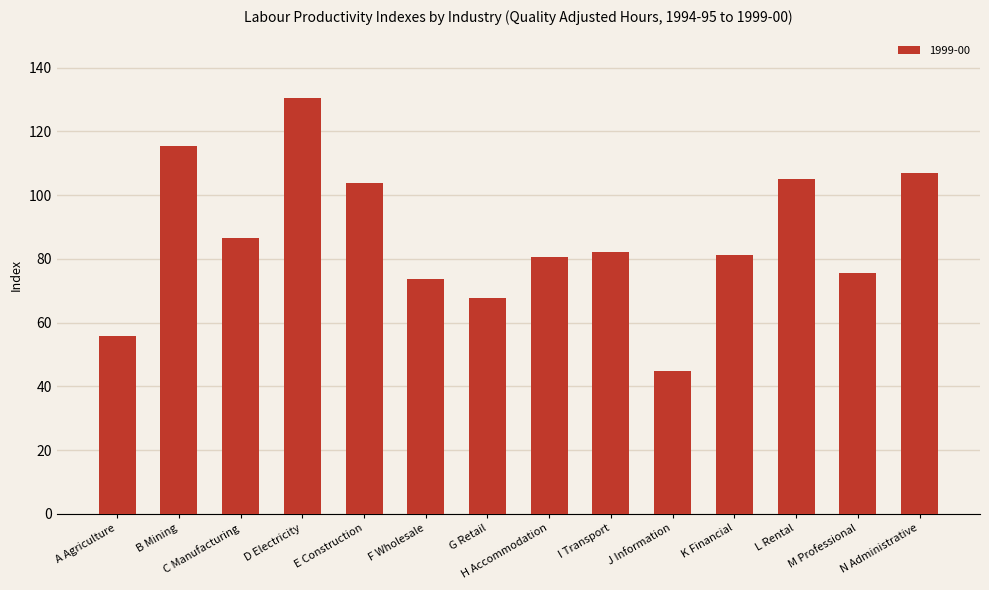

What is the change in value from D Electricity to N Administrative?

-23.7